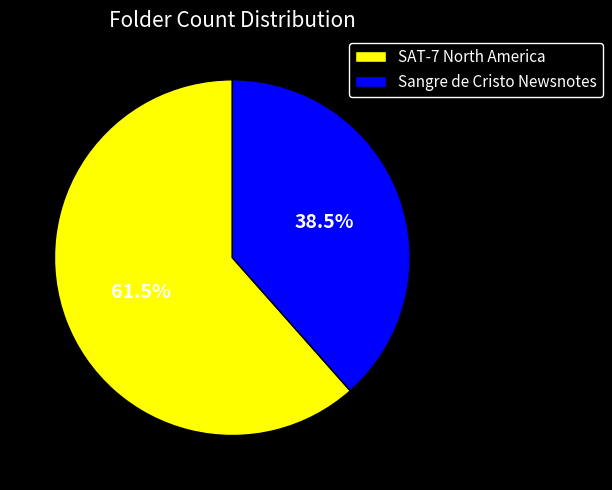

What is the ratio of the value at SAT-7 North America to the value at Sangre de Cristo Newsnotes?

1.6